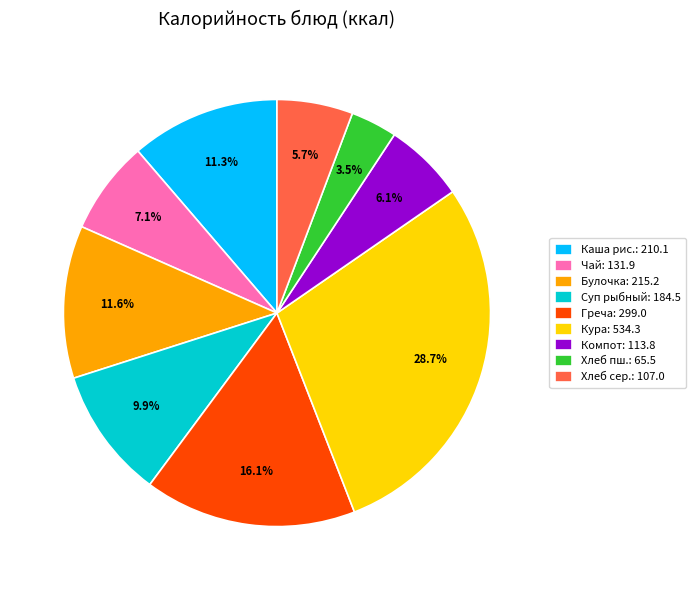

Does Каша рис.: 210.1 represent more than half of the total?

No